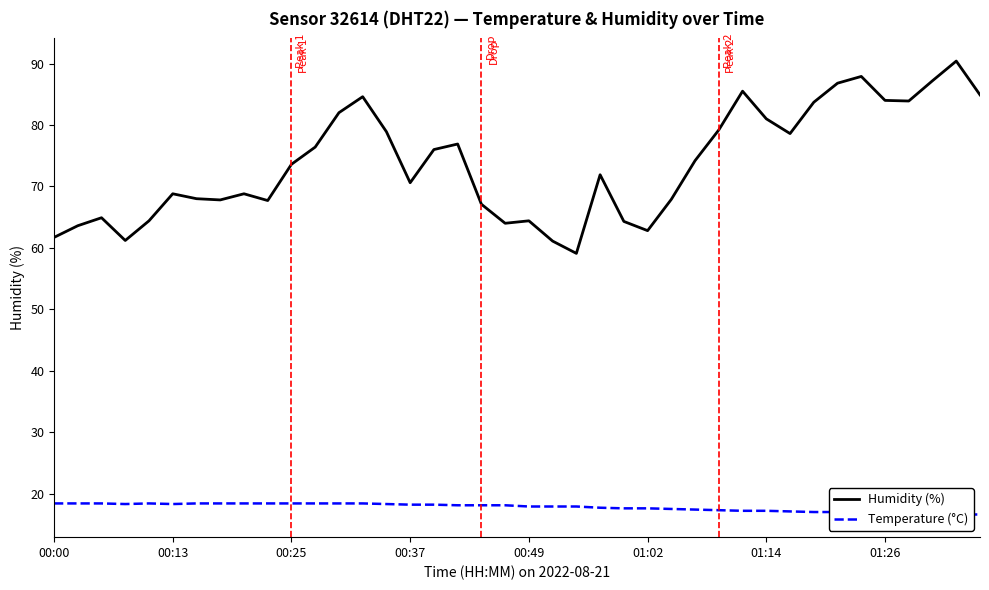

How many lines are shown in the chart?

2